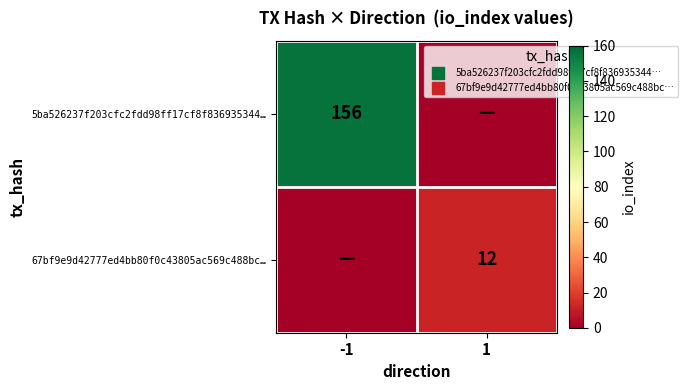

At which category is the sum across all series the highest?

-1